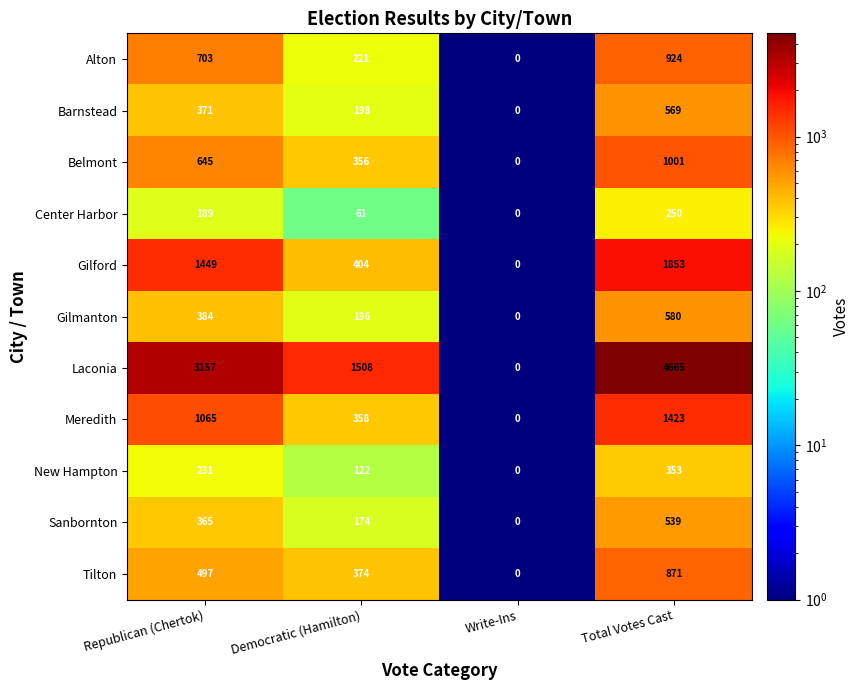

The value of Belmont at Republican (Chertok) is 861. True or false?

False